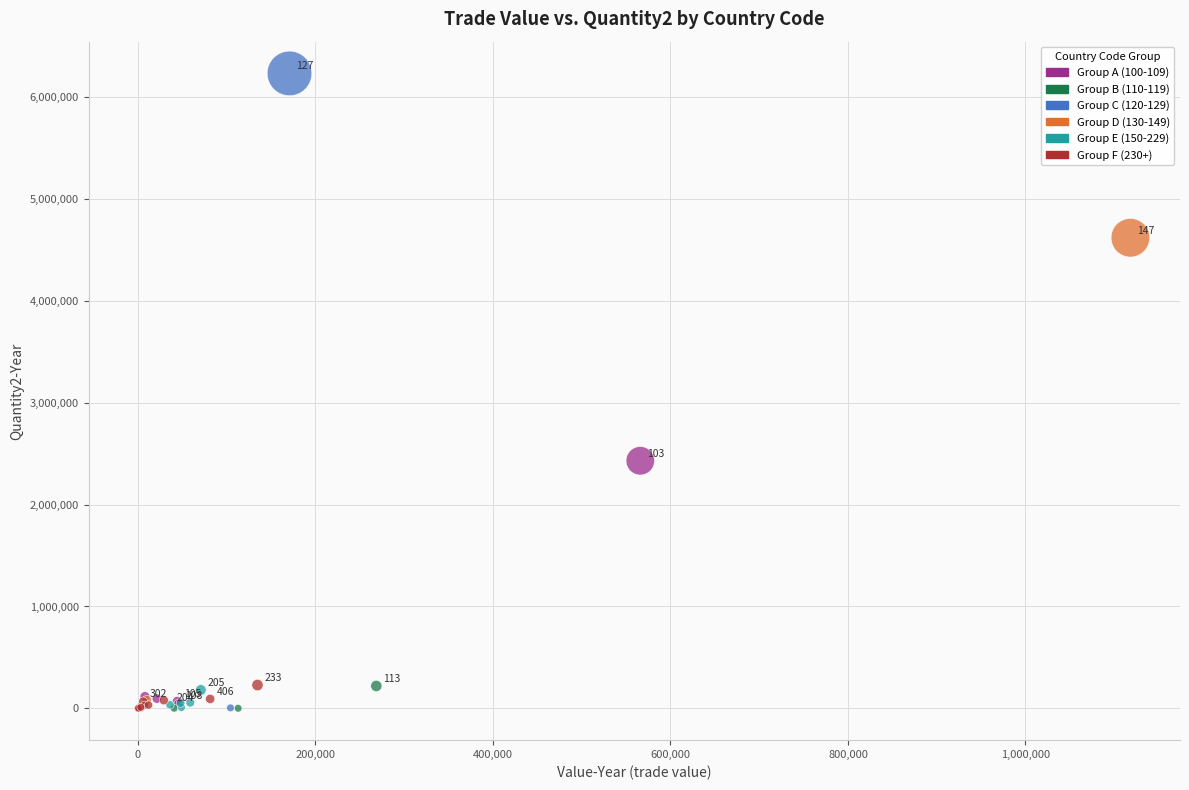

What Y value in the scatter plot is closest to 3115165?

2429686